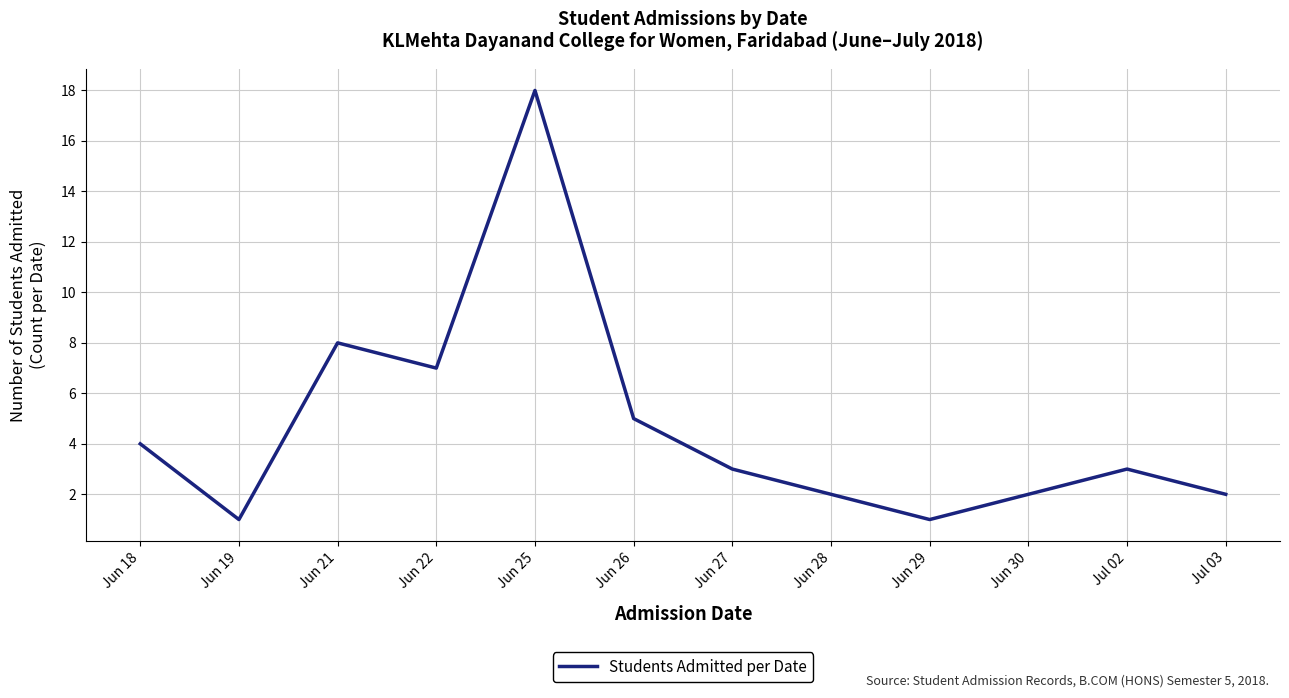

True or false: the data shows 2 at Jun 30.

True